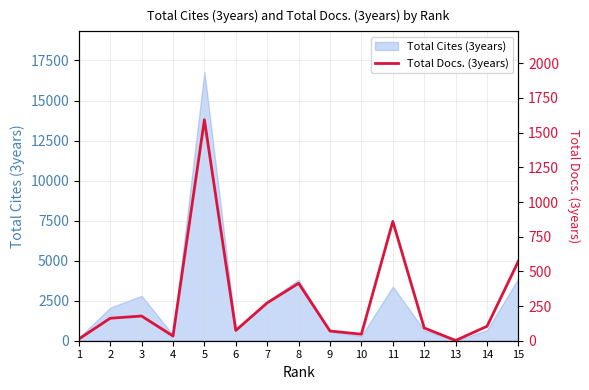

Reading left to right, list all the values displayed in this chart.

1=12	2=162	3=178	4=34	5=1593	6=74	7=273	8=414	9=70	10=47	11=860	12=92	13=2	14=104	15=574